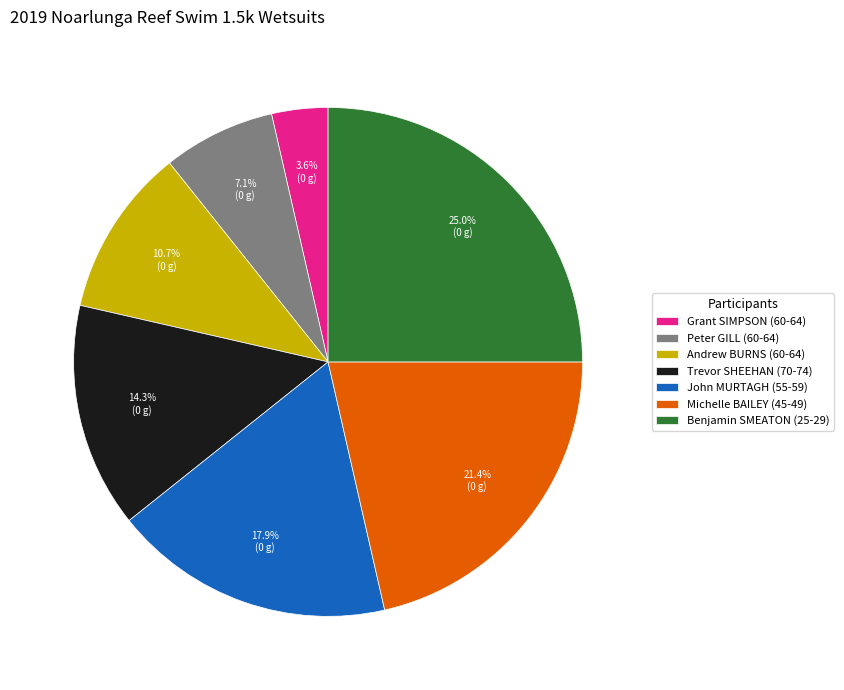

Which has a higher value, Grant SIMPSON or Trevor SHEEHAN?

Trevor SHEEHAN